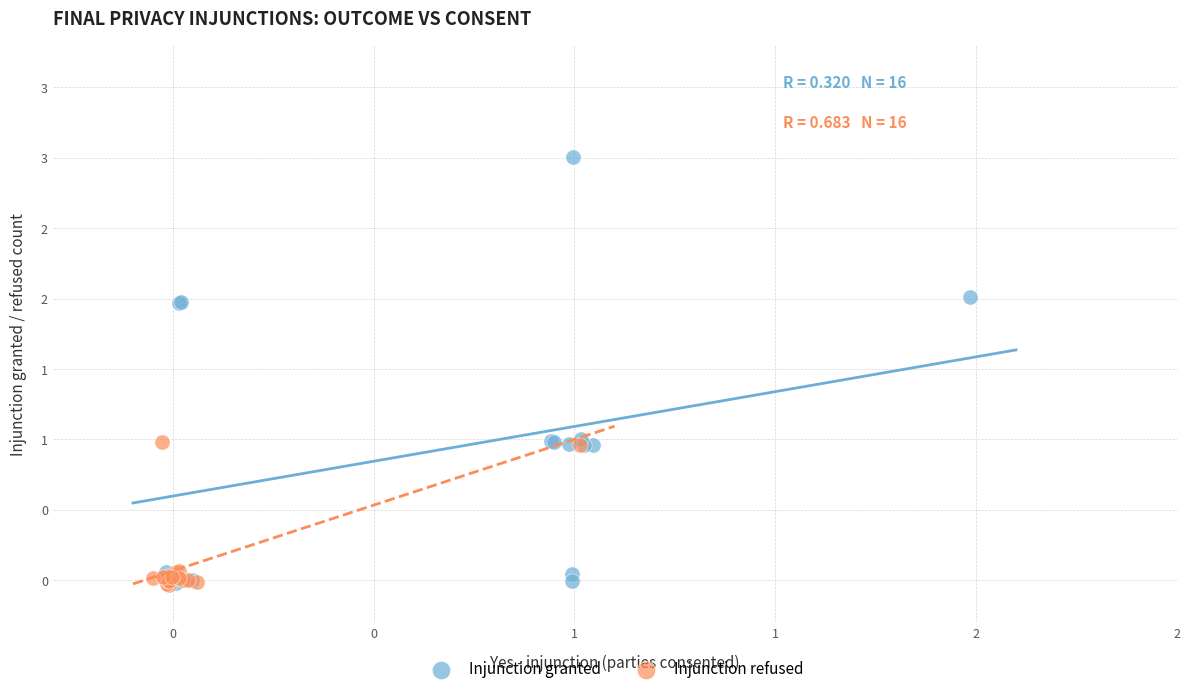

Which series reaches the maximum Y coordinate?

Injunction granted